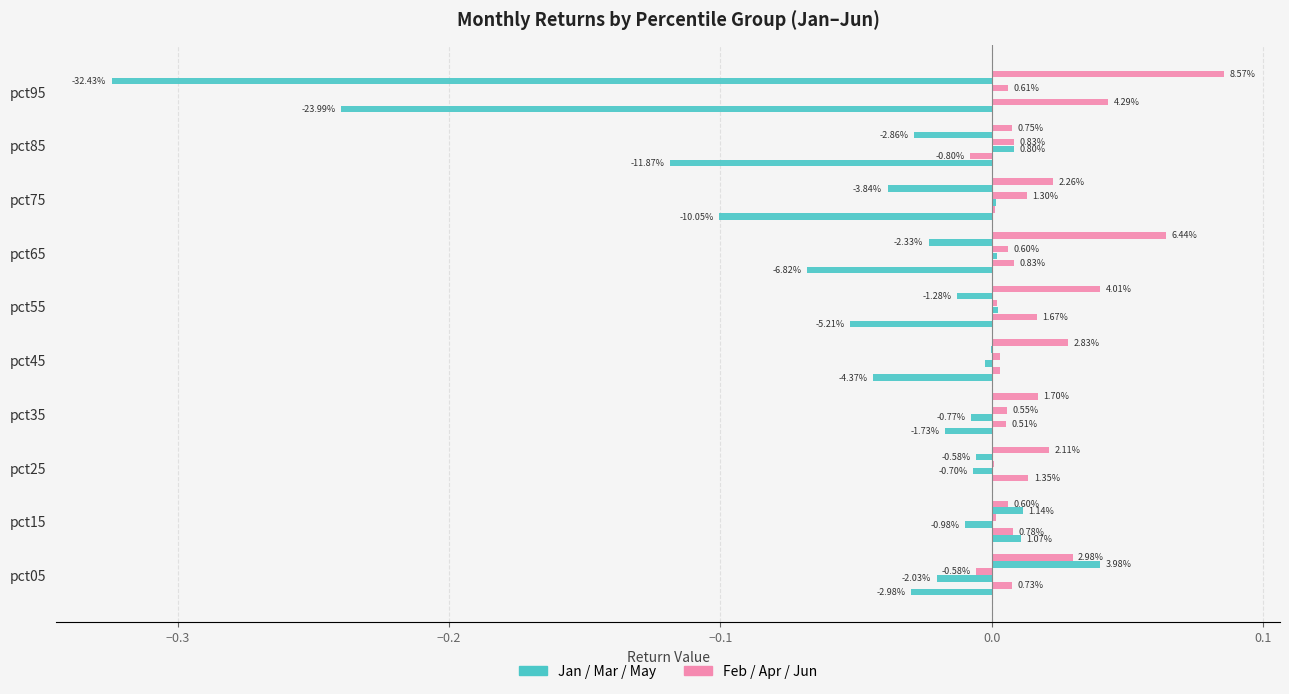

How many bars are there in each group?

6